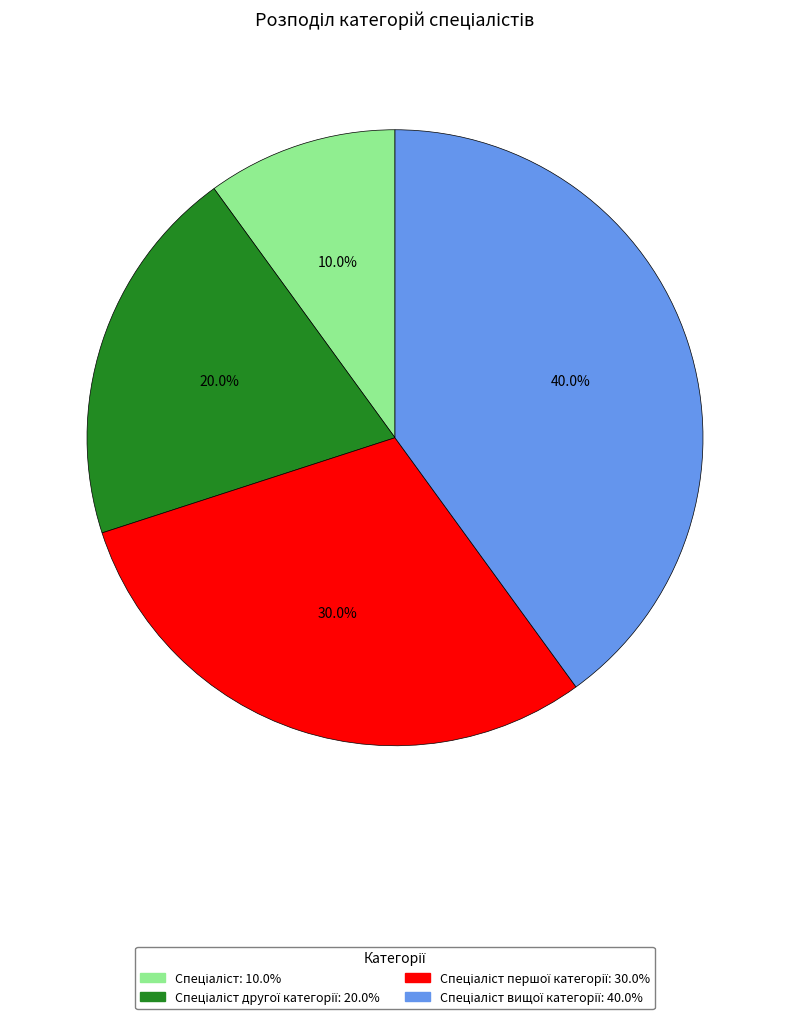

Does any single category account for the majority?

No